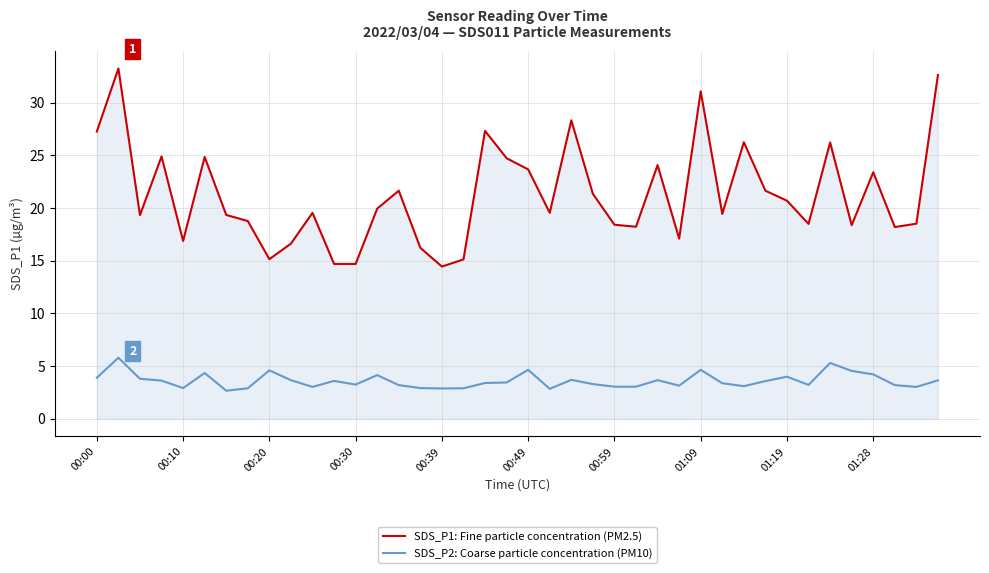

Which series has the largest total across all categories?

SDS_P1: Fine particle concentration (PM2.5)